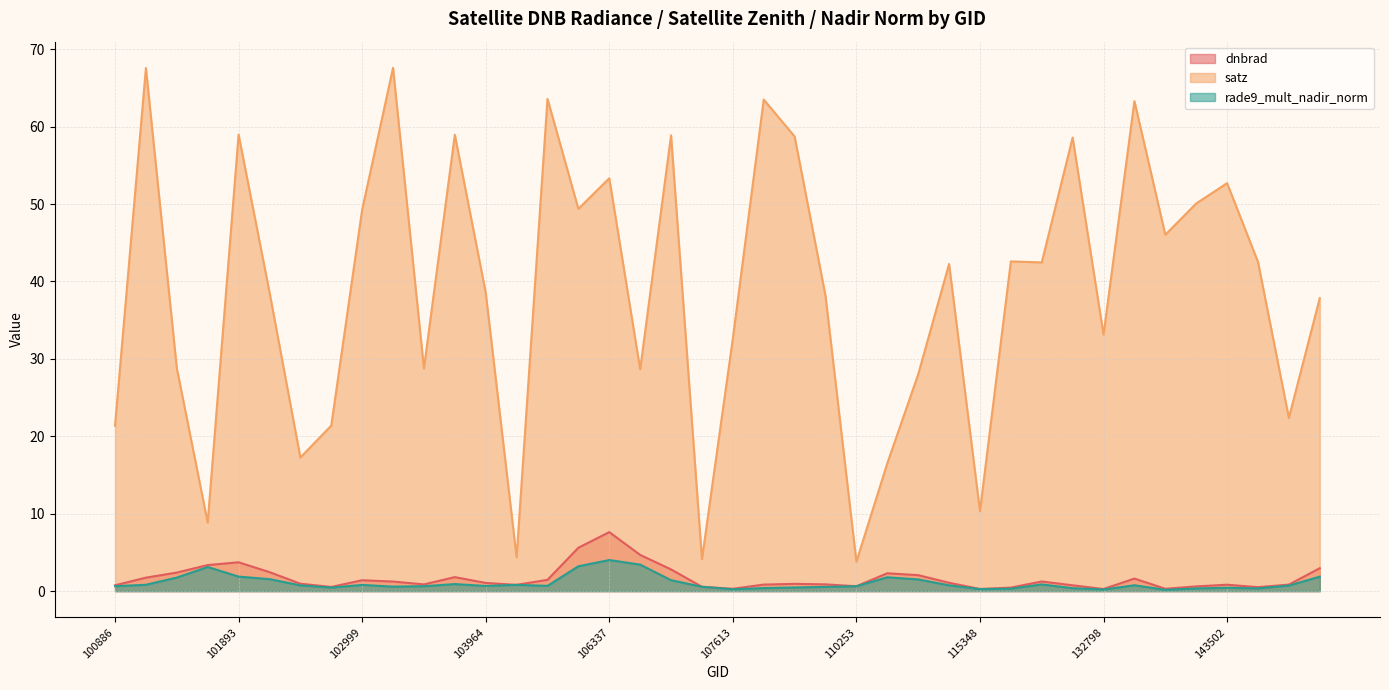

True or false: satz has a value of 80.9 at 101893.

False